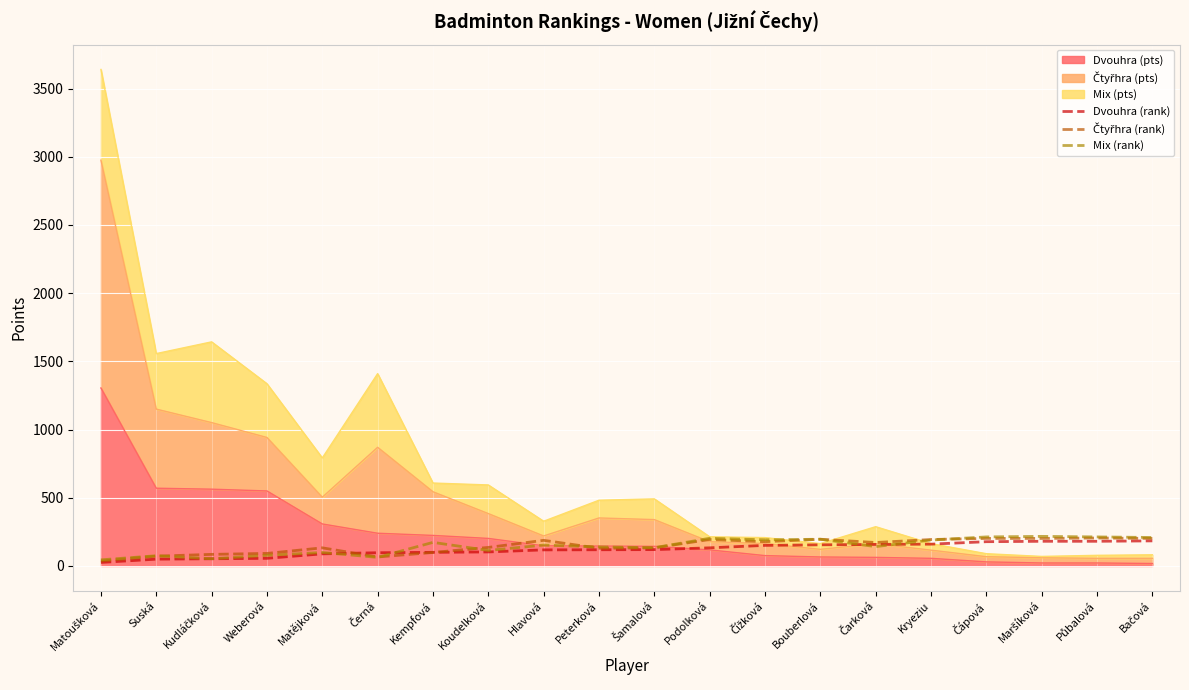

What position from the left is Suská?

2